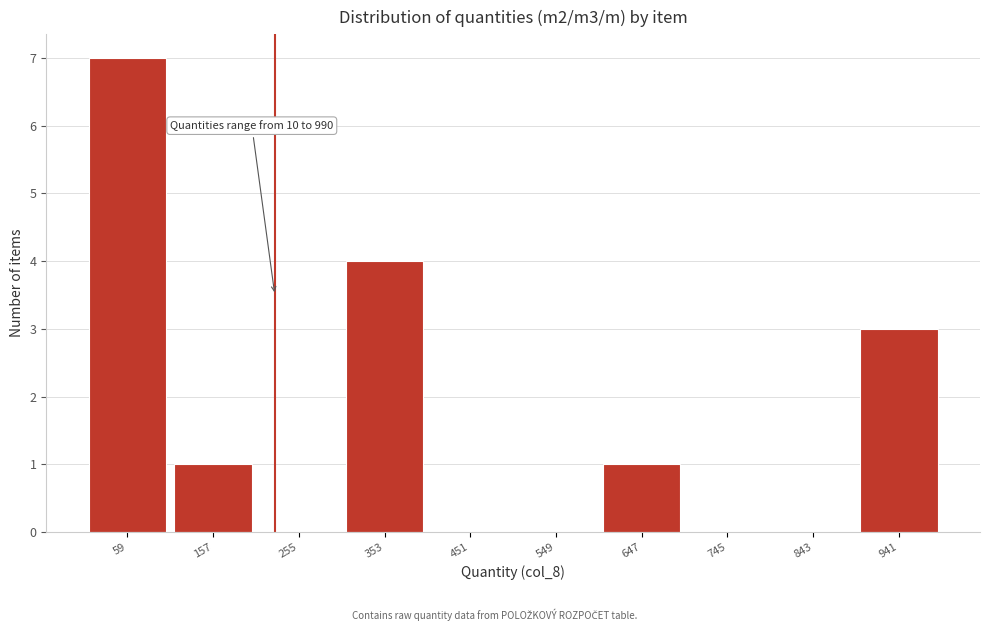

Over which range of the x-axis is the bar tallest?

10 to 108